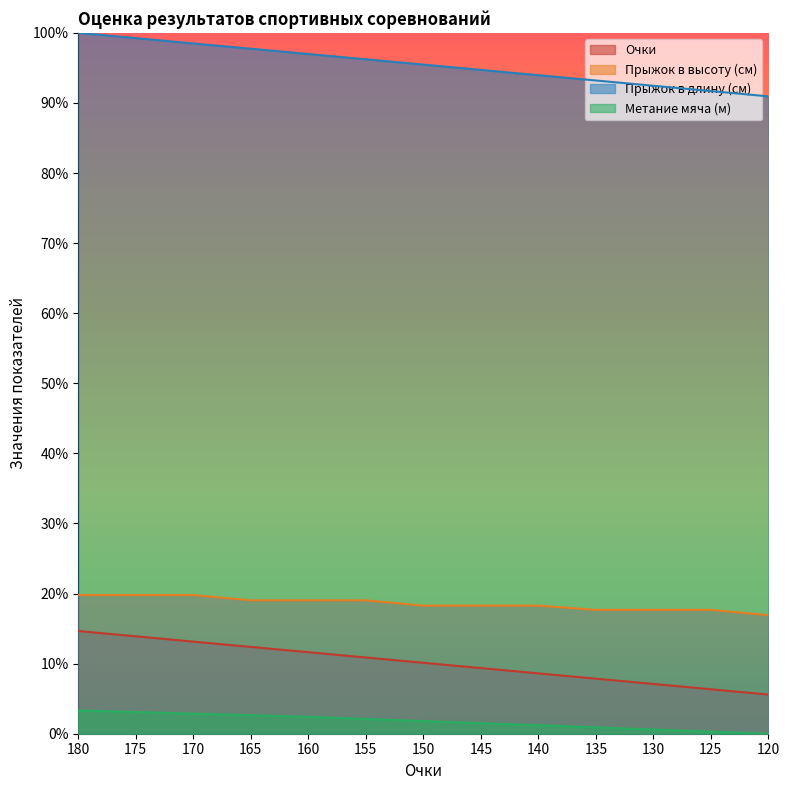

Which label corresponds to the largest value in the chart?

180